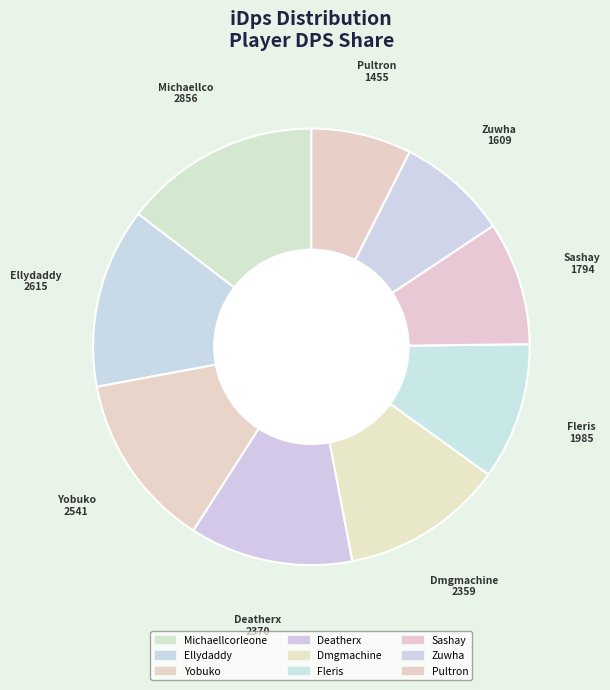

Rank the categories by value from highest to lowest.

Michaellcorleone, Ellydaddy, Yobuko, Deatherx, Dmgmachine, Fleris, Sashay, Zuwha, Pultron